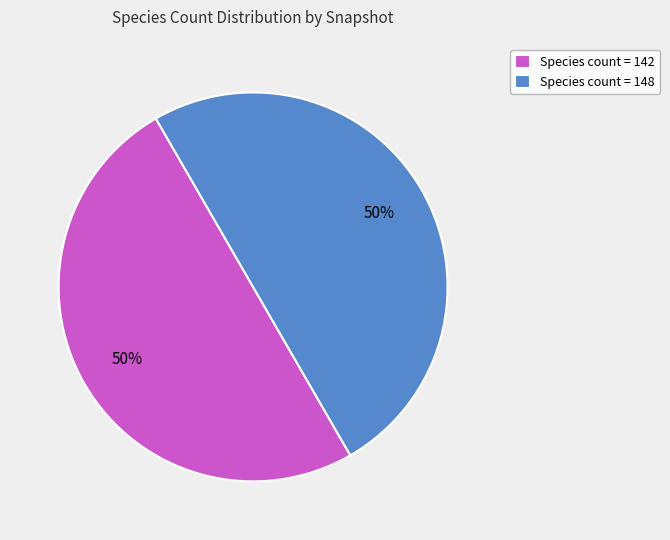

Is it true that Species count = 148 is 55% of the pie?

False